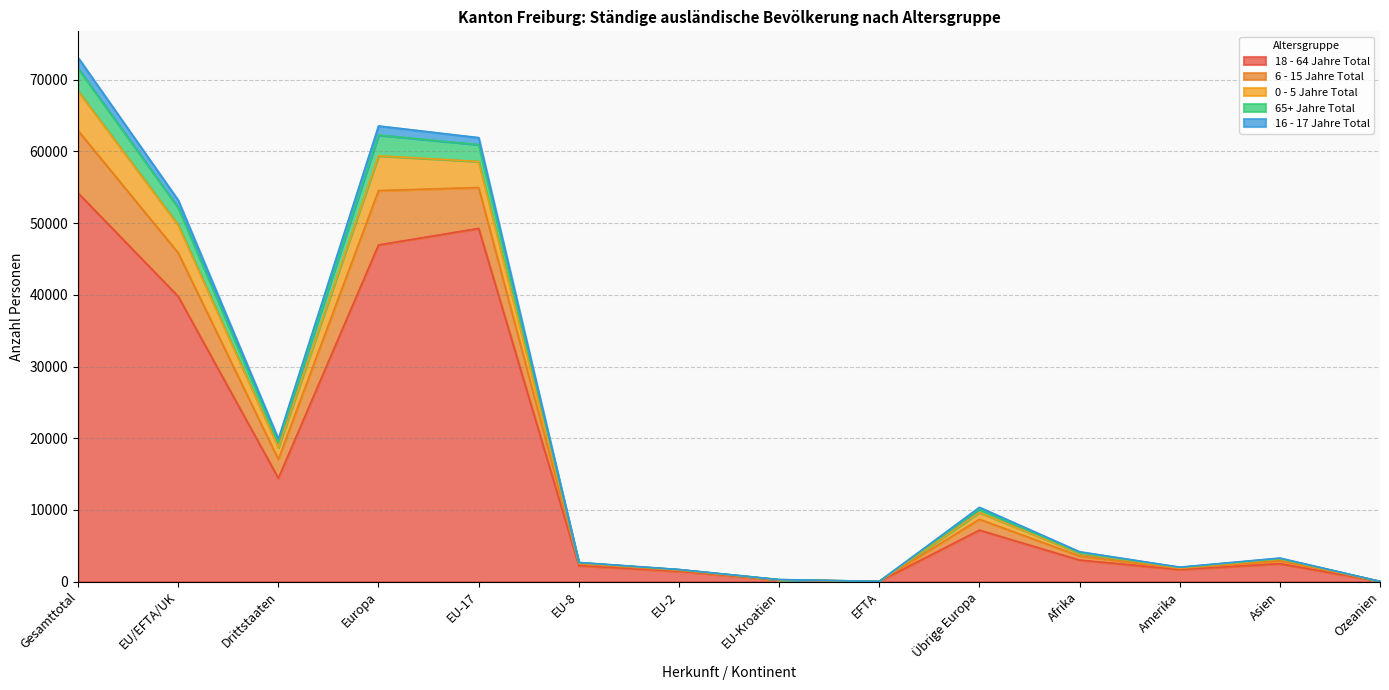

How many lines are shown in the chart?

5